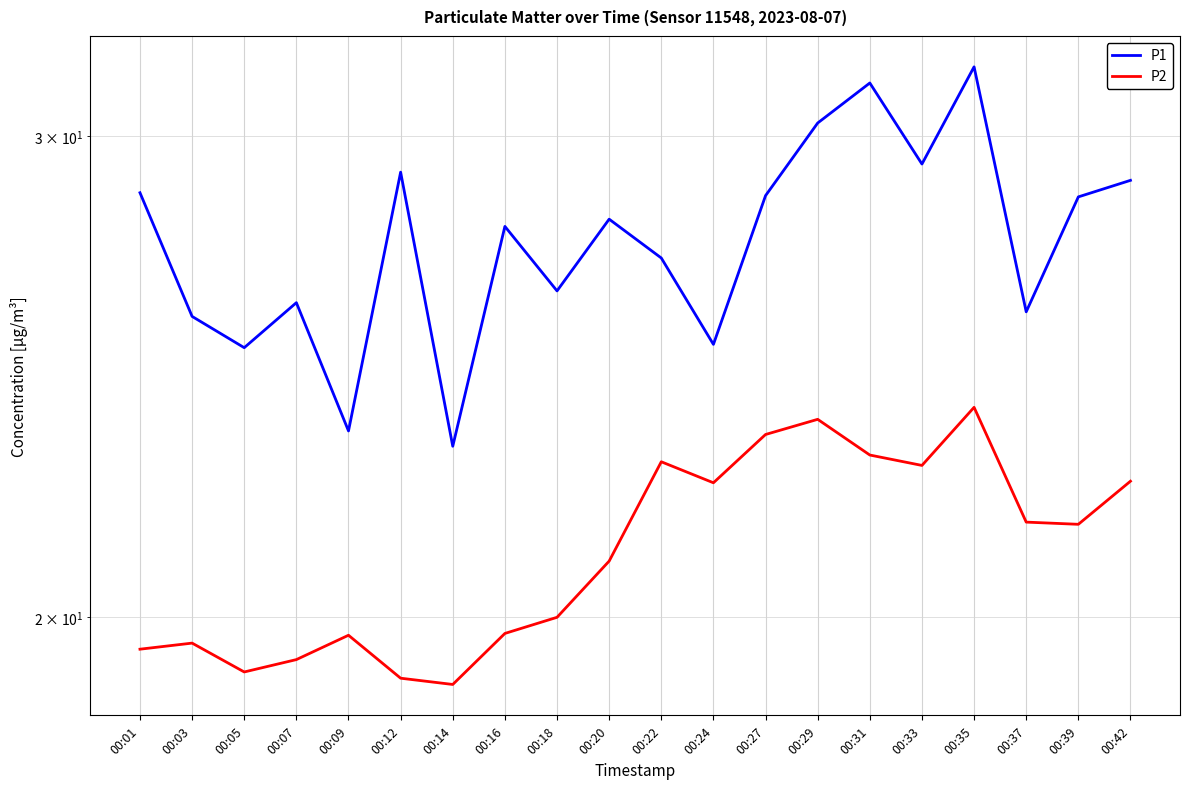

Which category has the highest value across all series?

00:35